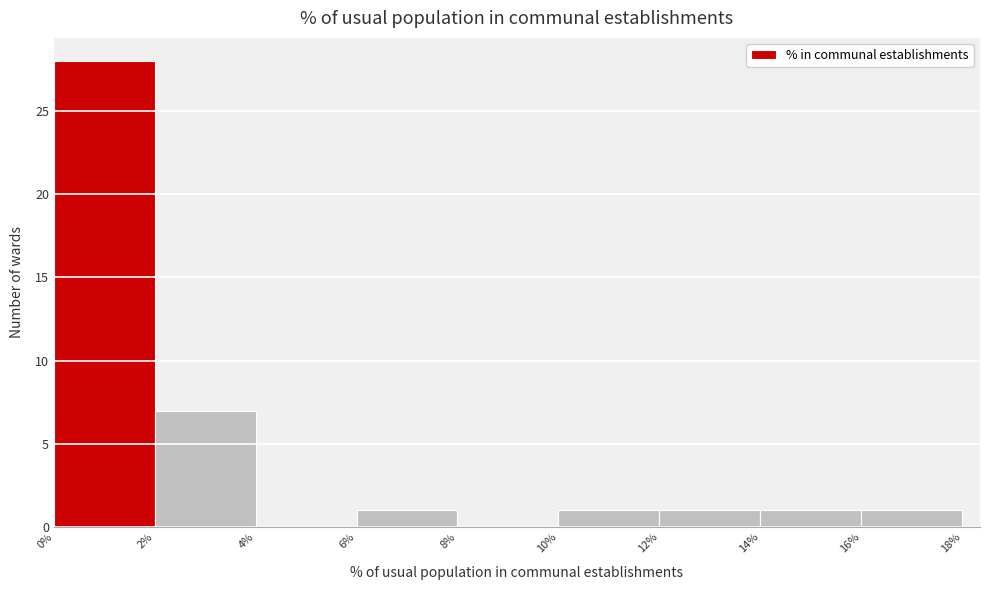

Reading left to right, list every bar in this chart as the range it spans on the x-axis followed by its height. The values are not printed on the chart, so give them approximately, as read against the axis.

0% to 2%: 28
2% to 4%: 7
4% to 6%: 0
6% to 8%: 1
8% to 10%: 0
10% to 12%: 1
12% to 14%: 1
14% to 16%: 1
16% to 18%: 1